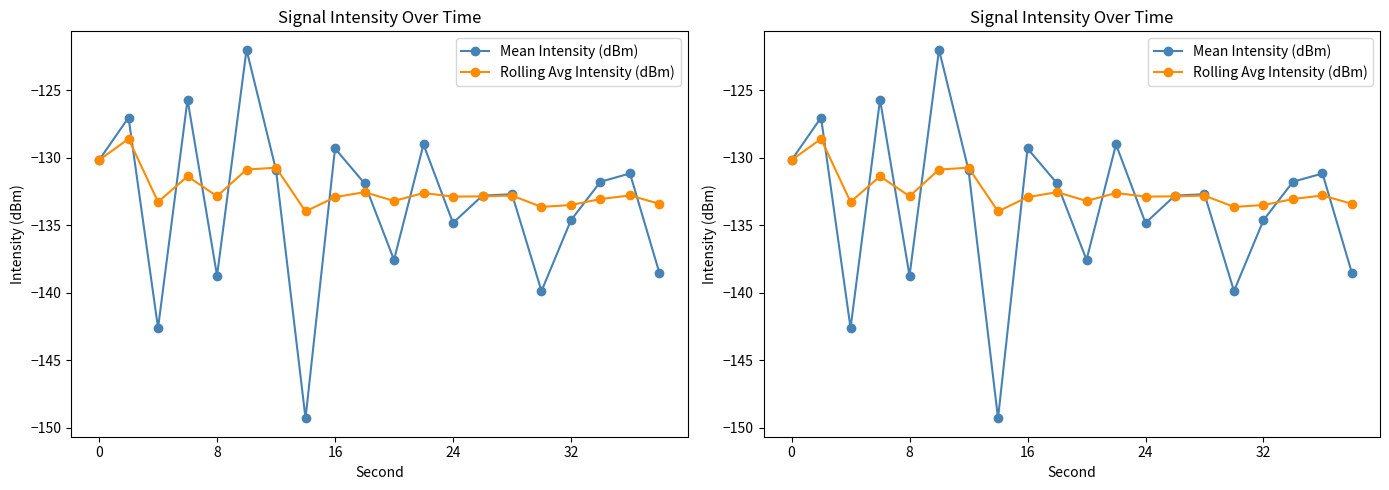

True or false: Mean Intensity (dBm) has a value of -130.2 at 0.

True